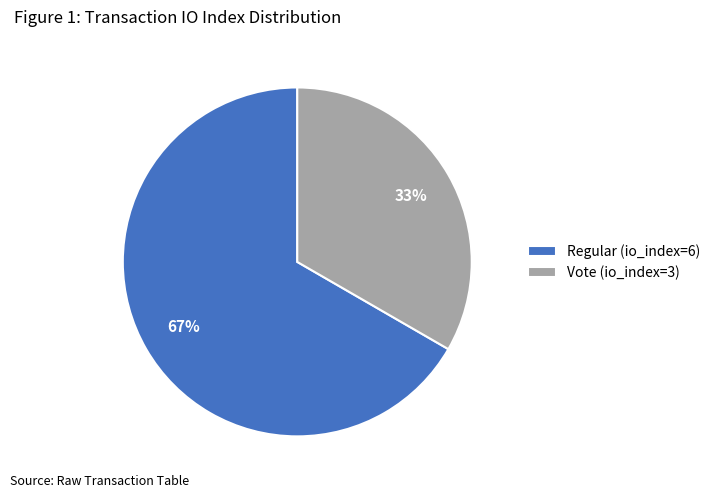

To the nearest percent, what percentage of the pie is Regular (io_index=6)?

67%